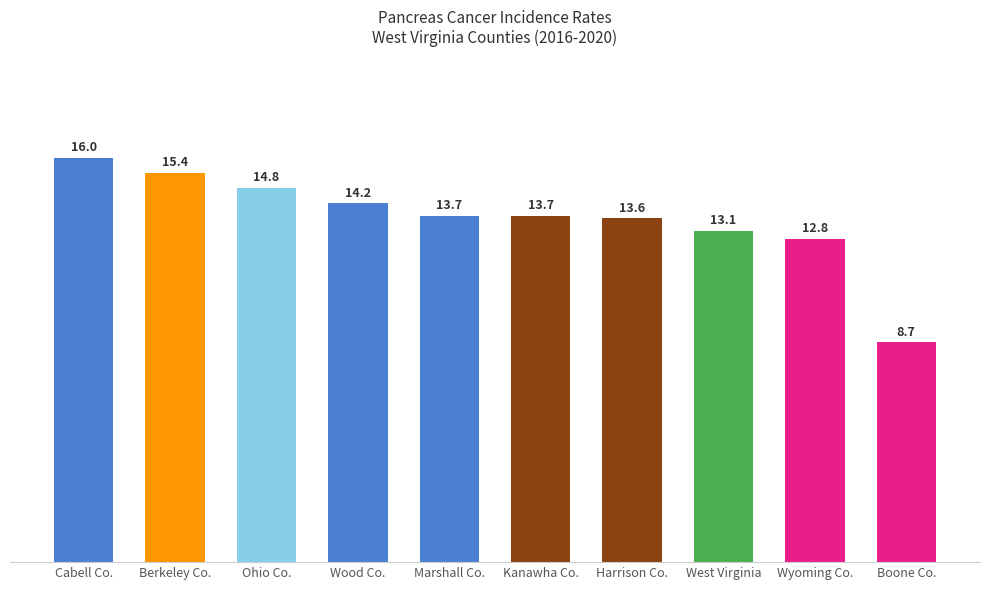

What is the change in value from Berkeley Co. to Kanawha Co.?

-1.7